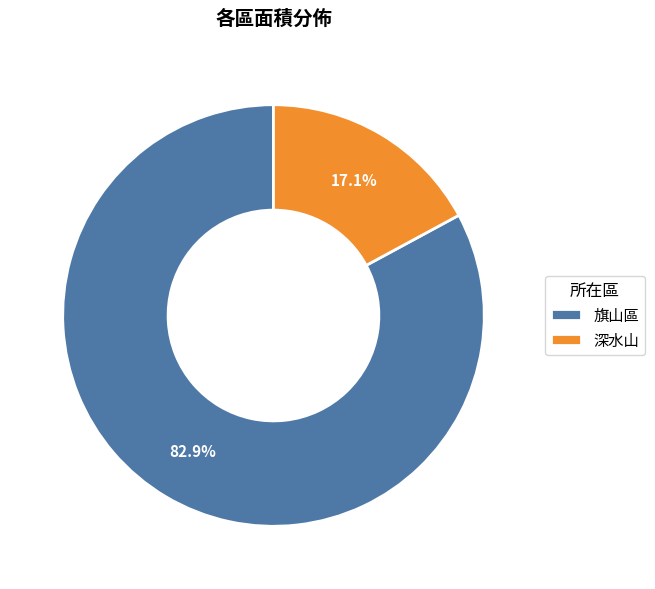

Between 深水山 and 旗山區, which is larger?

旗山區